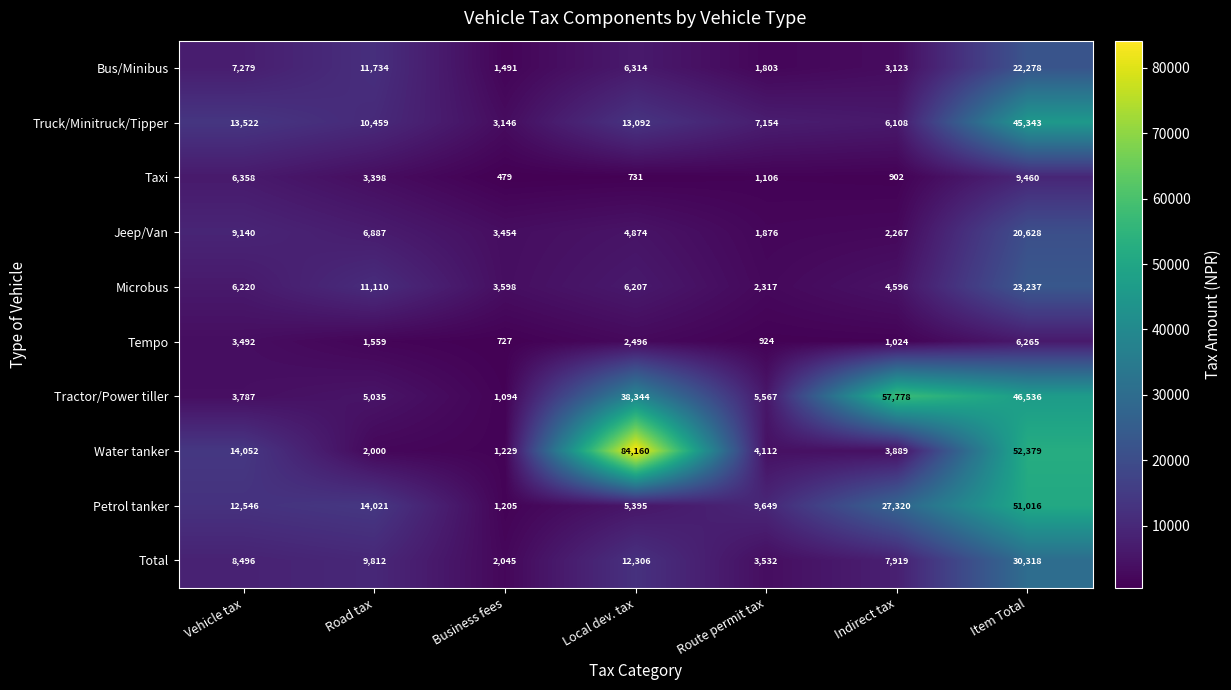

Which series has the widest spread of values?

Water tanker